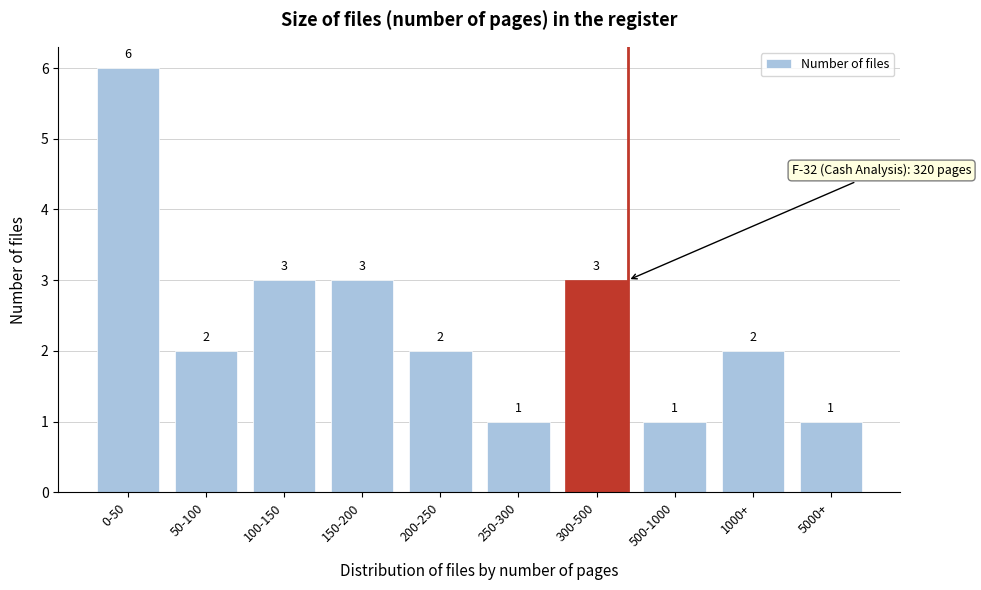

Reading left to right, extract all data points from this chart.

6	2	3	3	2	1	3	1	2	1